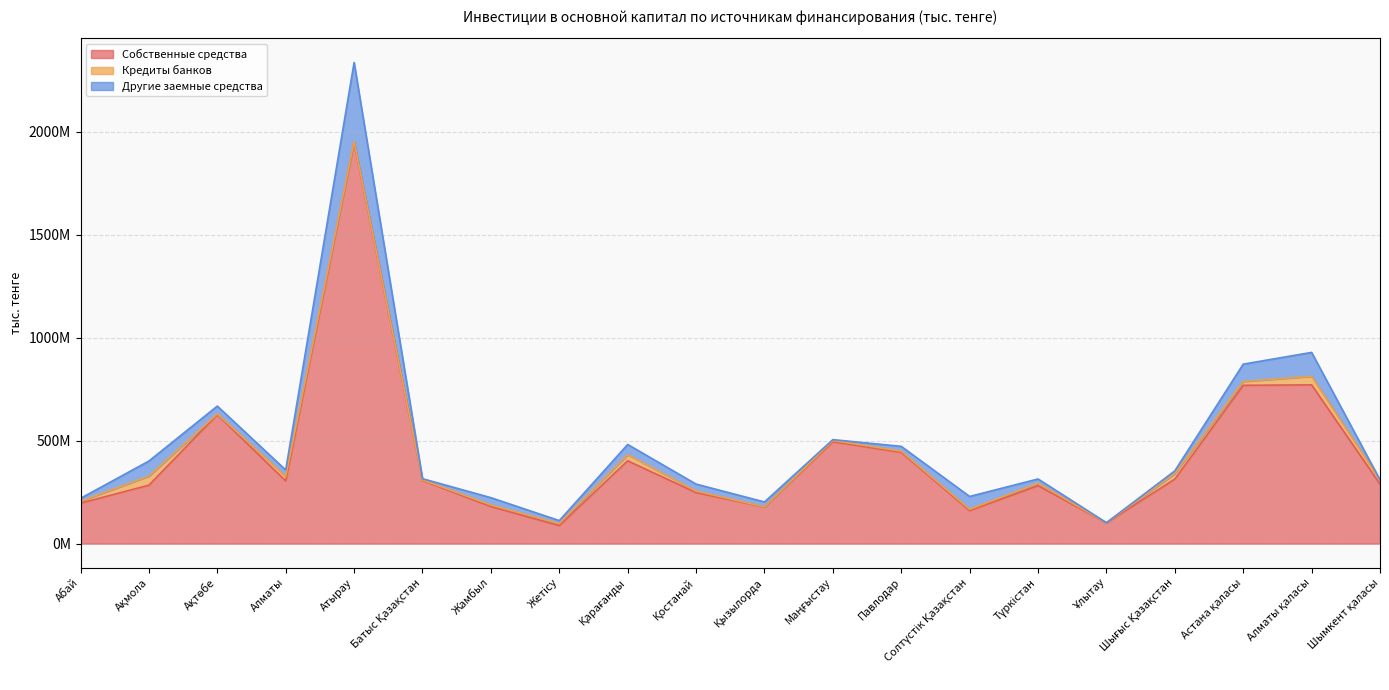

At how many categories does at least one series exceed 1171498626?

1